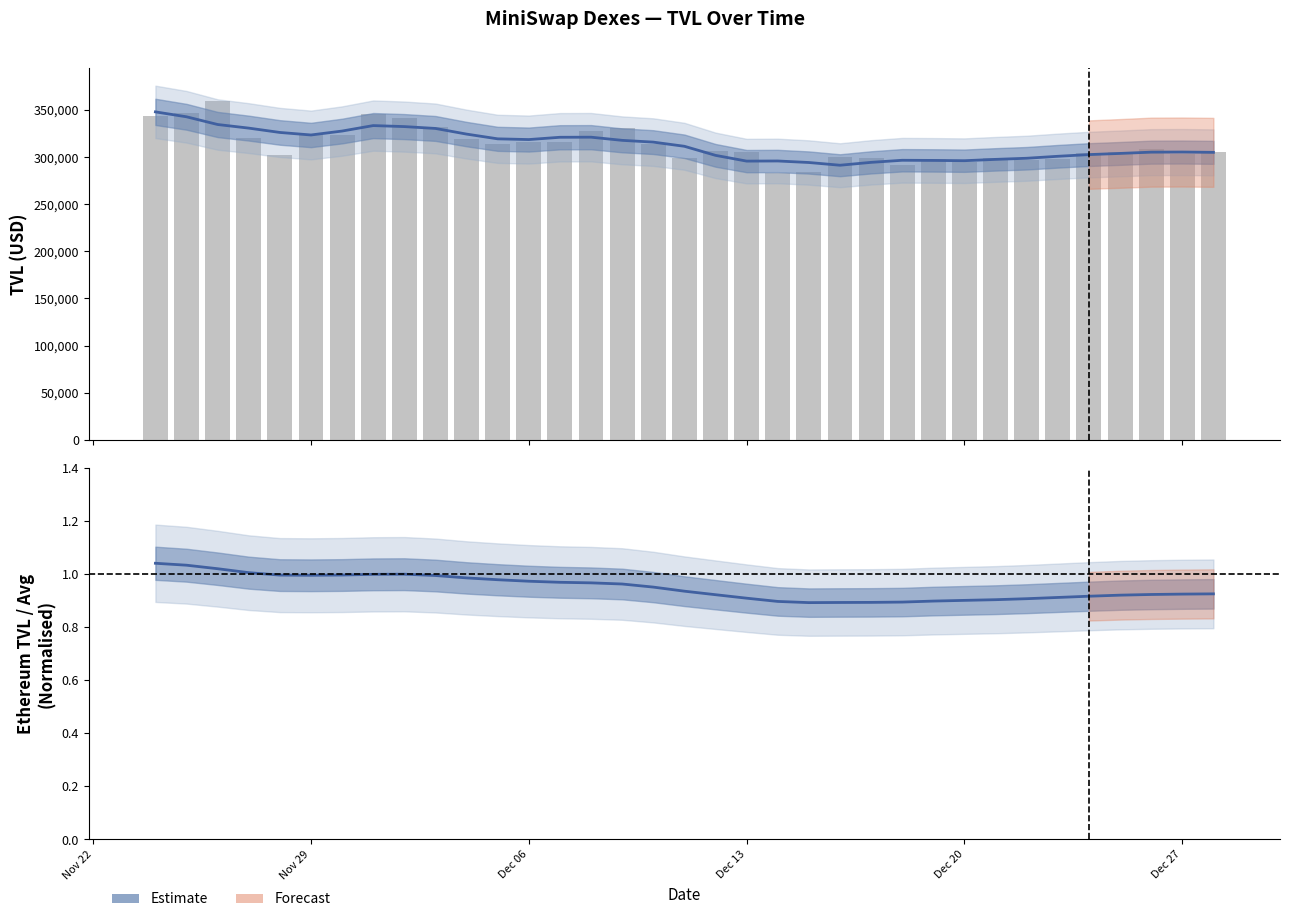

What is the value of the Total TVL (daily) bar at the 27th from the left?

294770.1